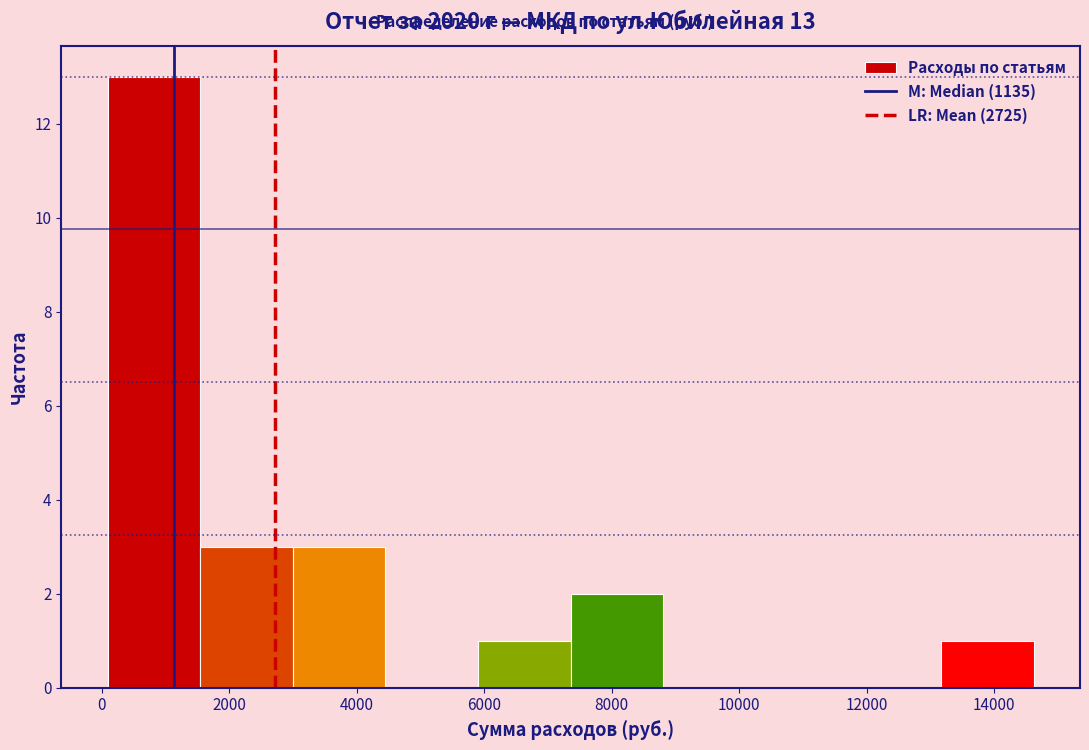

Which range on the x-axis has the tallest bar?

0 to 1600